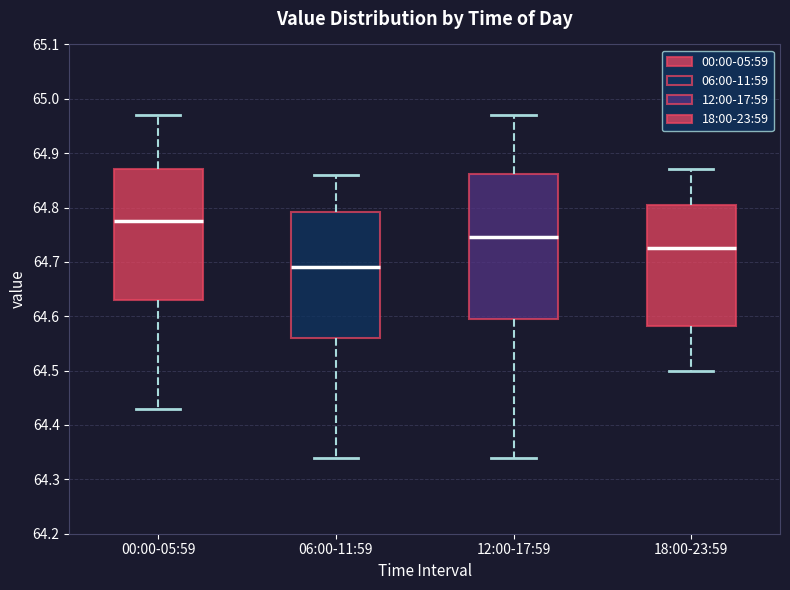

Reading left to right, transcribe this box plot: for each box, give where its median line is, the range the box spans, and where its two whiskers end, as read against the y-axis. The values are not printed on the chart, so give them approximately, as read against the axis.

00:00-05:59: median 64.78, box 64.63 to 64.87, whiskers 64.43 to 64.97
06:00-11:59: median 64.69, box 64.56 to 64.79, whiskers 64.34 to 64.86
12:00-17:59: median 64.75, box 64.60 to 64.86, whiskers 64.34 to 64.97
18:00-23:59: median 64.73, box 64.58 to 64.81, whiskers 64.50 to 64.87